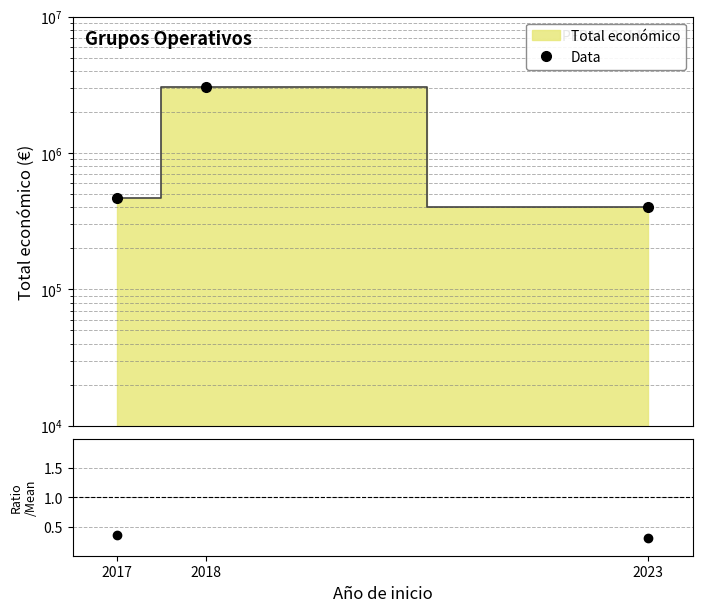

Reading right to left, extract all data points from this chart.

Data: 2023=400000.0	2018=3056512.0	2017=466491.0
Ratio: 2023=0.3	2018=2.3	2017=0.4